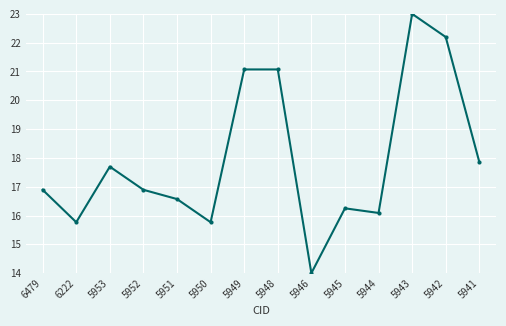

What is the sum of all values?

251.1